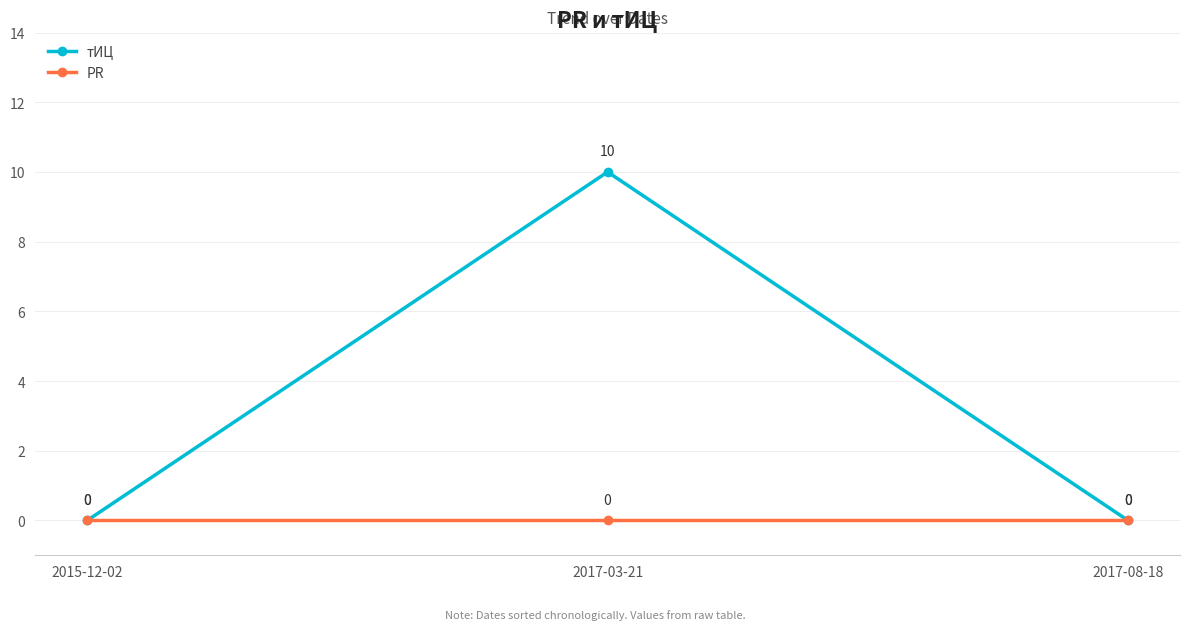

What is the label of the 1st point from the right?

2017-08-18